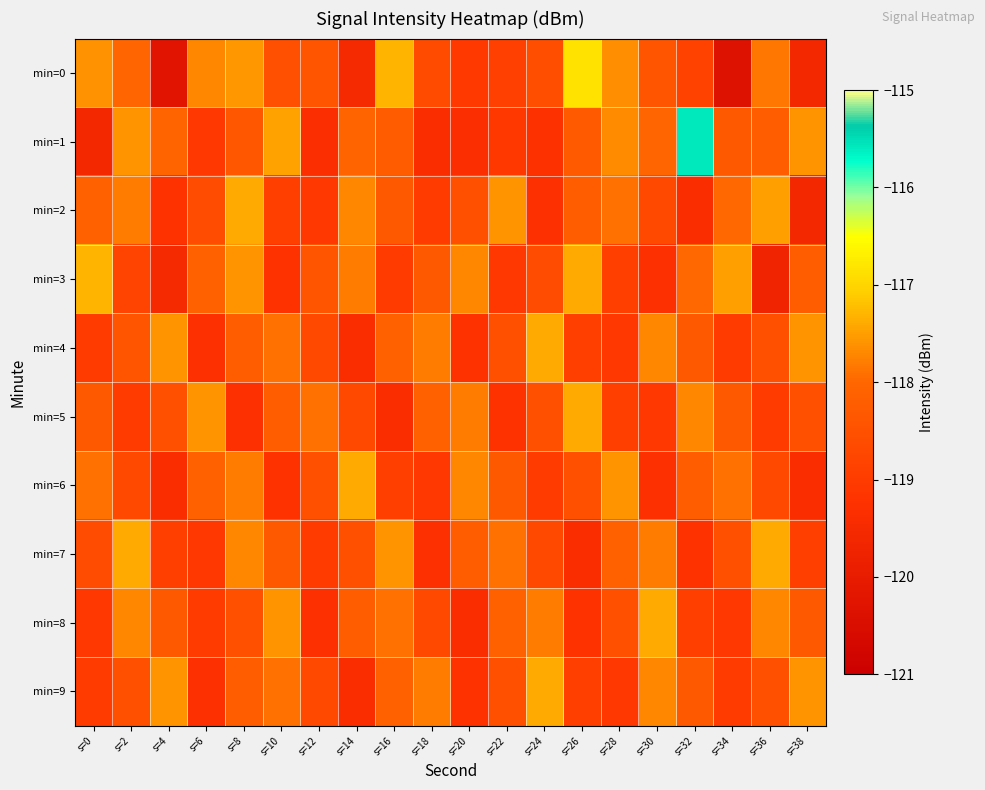

What is the difference between the highest and lowest values at s=0?

2.3